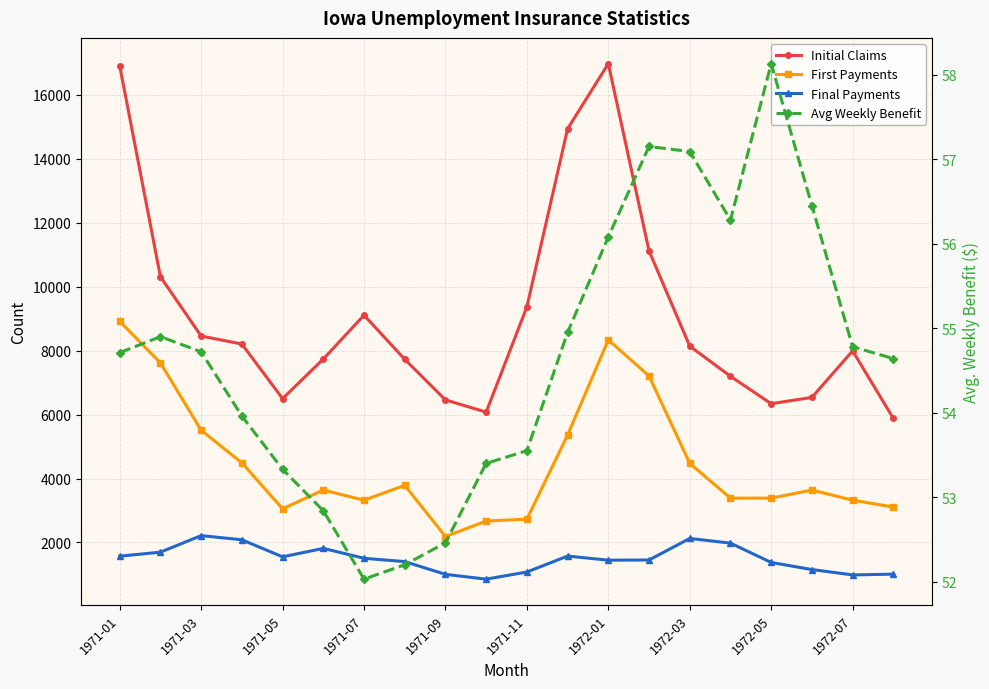

How many values in the Final Payments series exceed 1506?

9